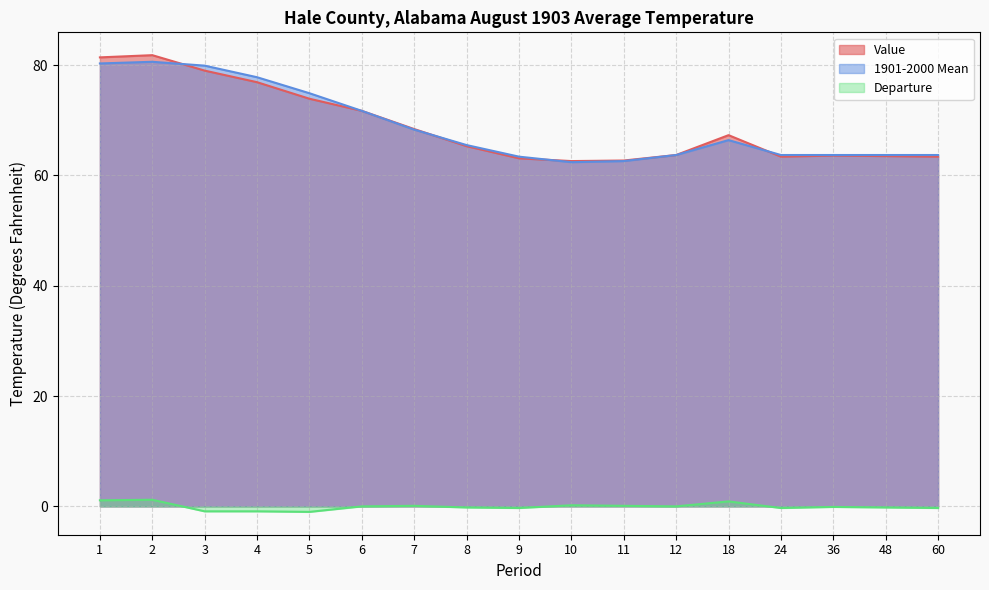

Reading left to right, list all the values displayed in this chart.

Value: 81.4	81.8	79.0	76.9	73.9	71.7	68.4	65.3	63.1	62.6	62.7	63.7	67.3	63.4	63.6	63.5	63.4
1901-2000 Mean: 80.3	80.6	79.9	77.8	74.9	71.7	68.3	65.5	63.4	62.4	62.6	63.7	66.4	63.7	63.7	63.7	63.7
Departure: 1.1	1.2	-0.9	-0.9	-1.0	0.0	0.1	-0.2	-0.3	0.2	0.1	0.0	0.9	-0.3	-0.1	-0.2	-0.3